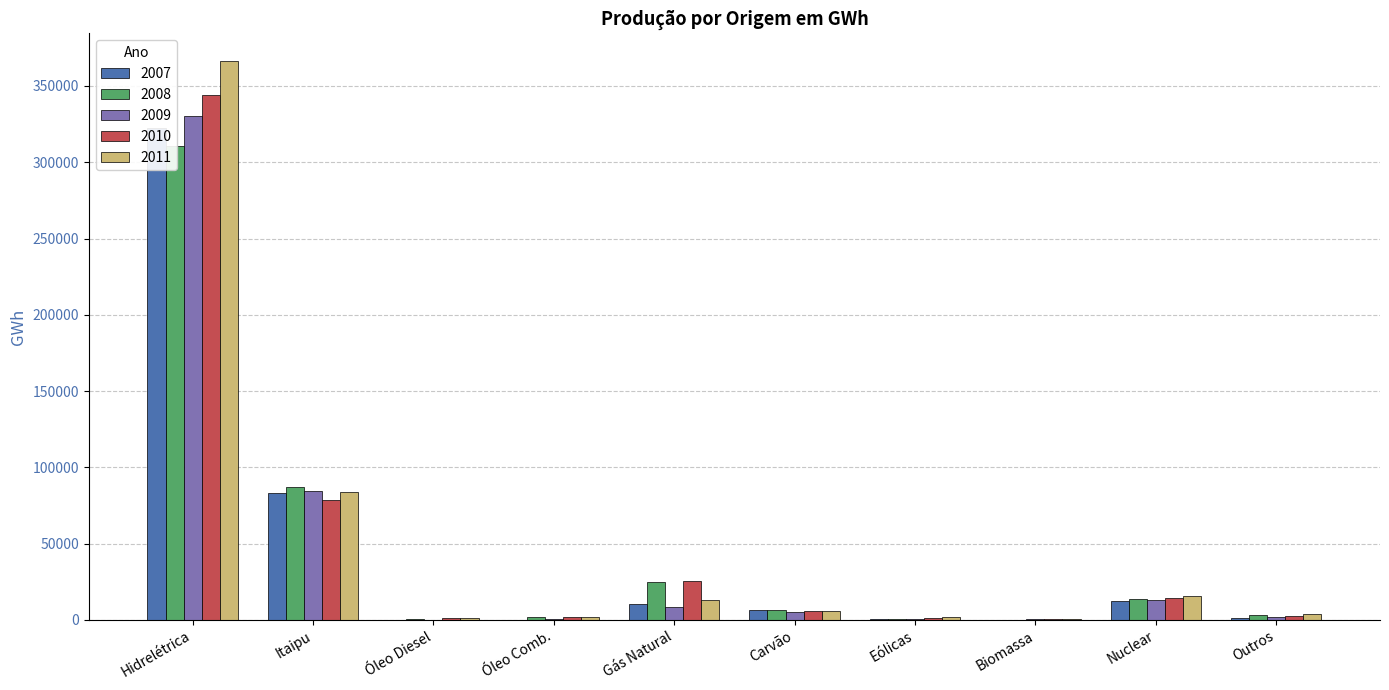

Rank the categories by 2007 value from highest to lowest.

Hidrelétrica, Itaipu, Nuclear, Gás Natural, Carvão, Outros, Eólicas, Óleo Comb., Óleo Diesel, Biomassa